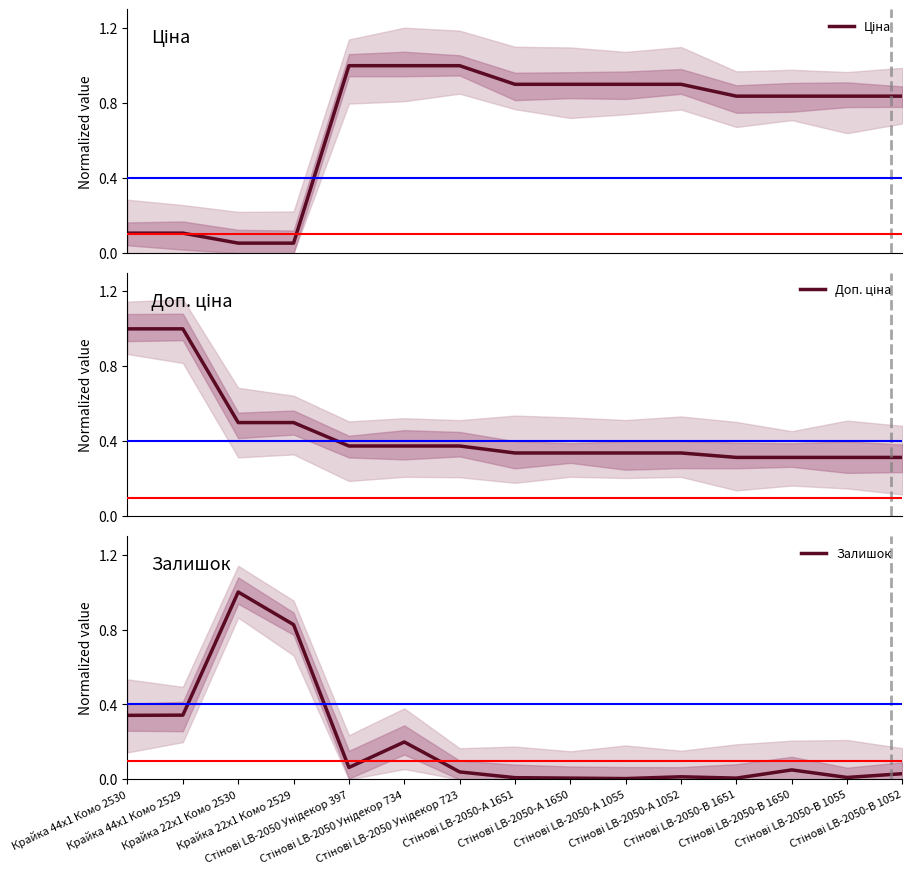

Count the Доп. ціна values in the range 0 to 1.

15